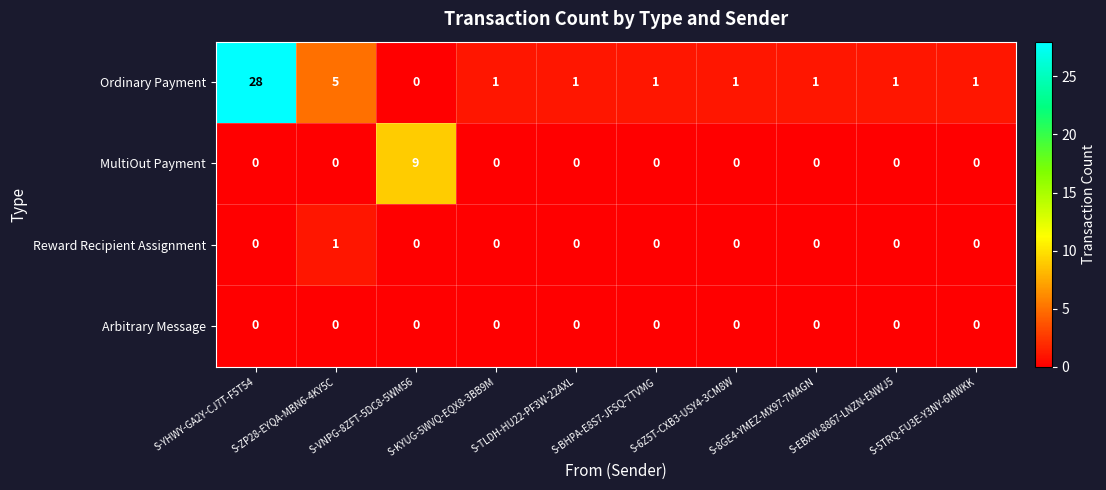

At how many categories does at least one series exceed 0?

10